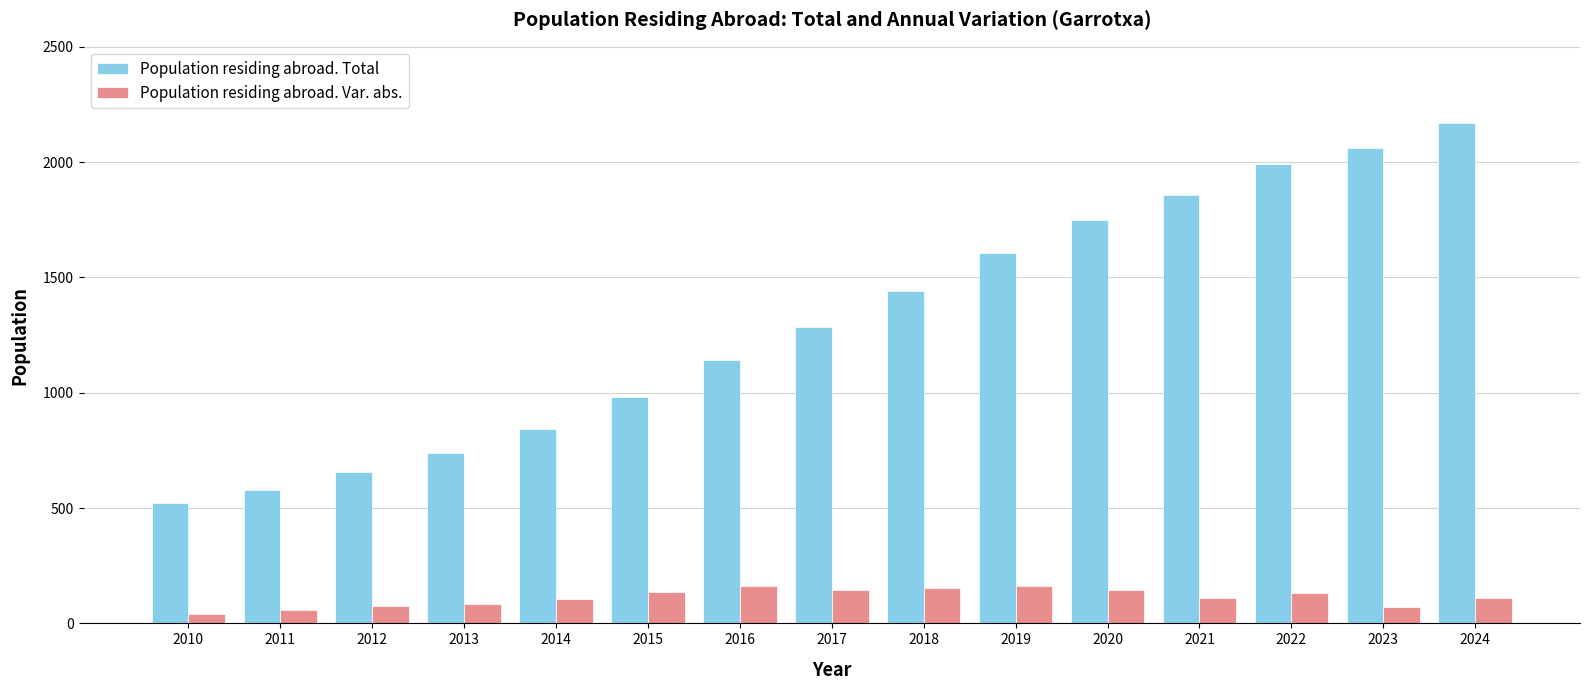

List the series in order of their overall mean, highest first.

Population residing abroad. Total, Population residing abroad. Var. abs.